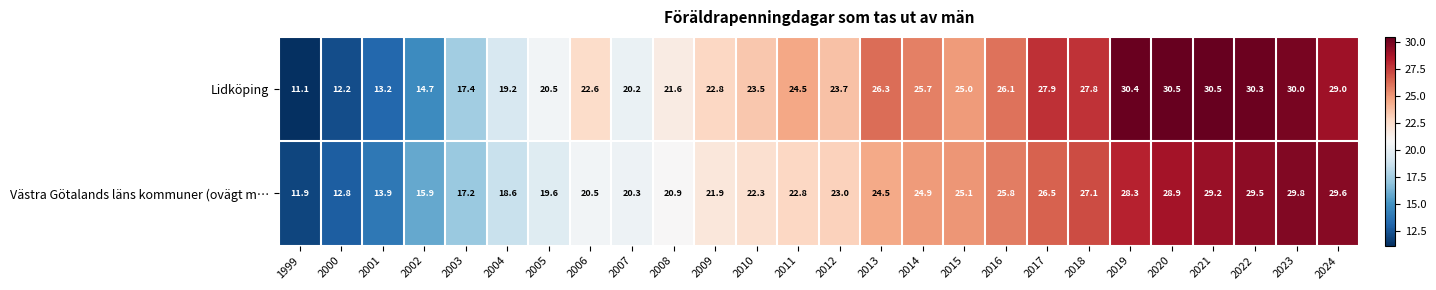

What is the greatest value displayed?

30.5